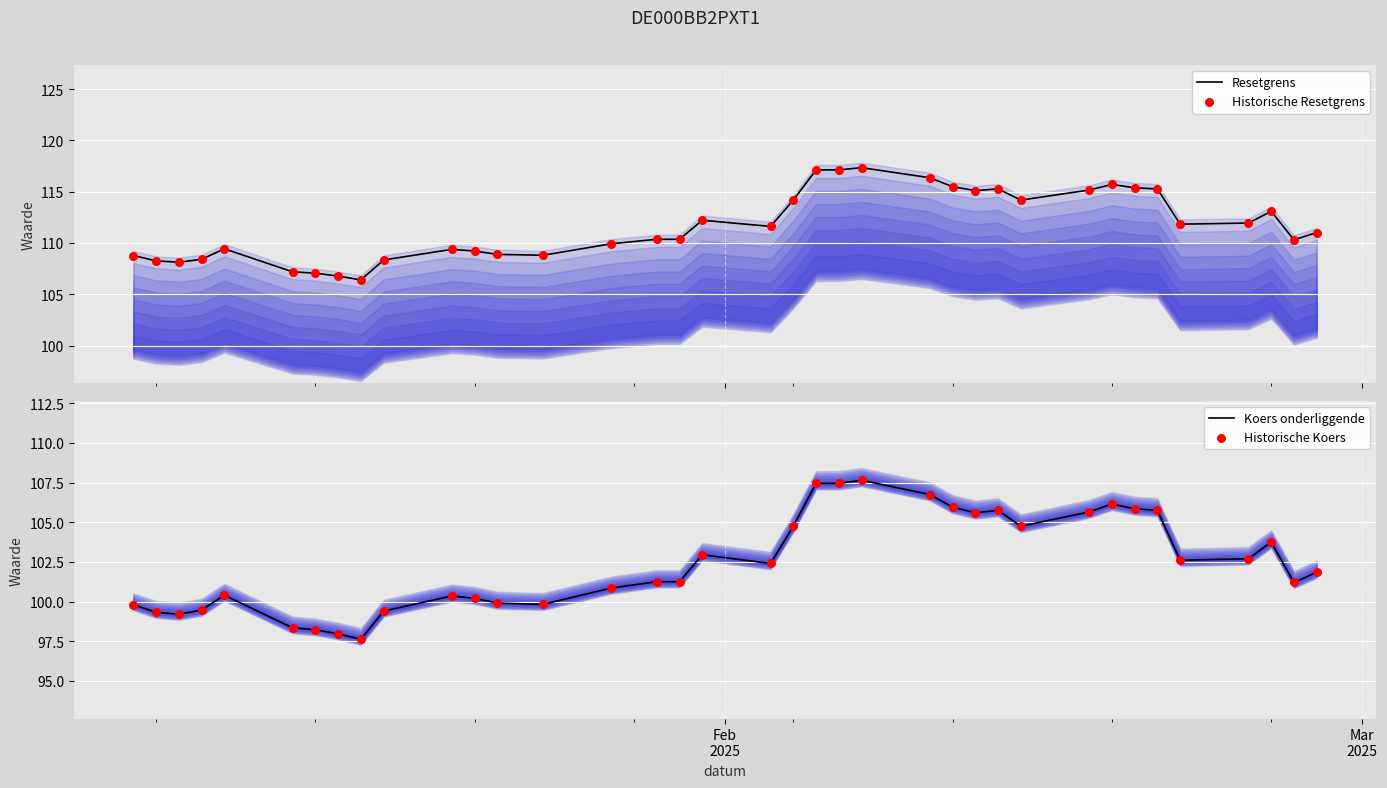

At how many categories does at least one series exceed 112?

15